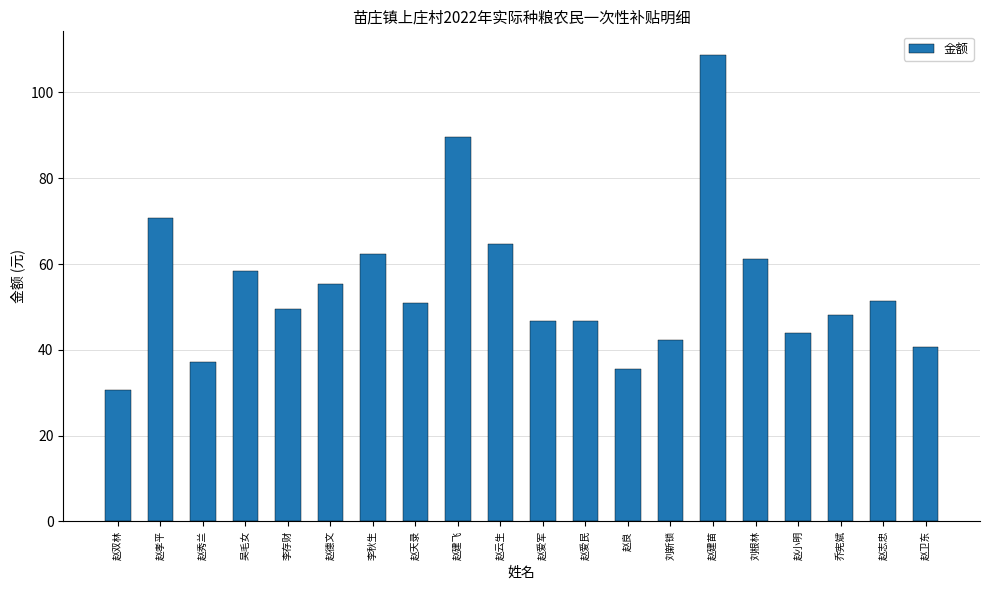

At which label is the value closest to 69?

赵孝平